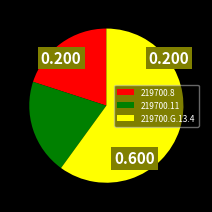

How many segments does this pie chart have?

3